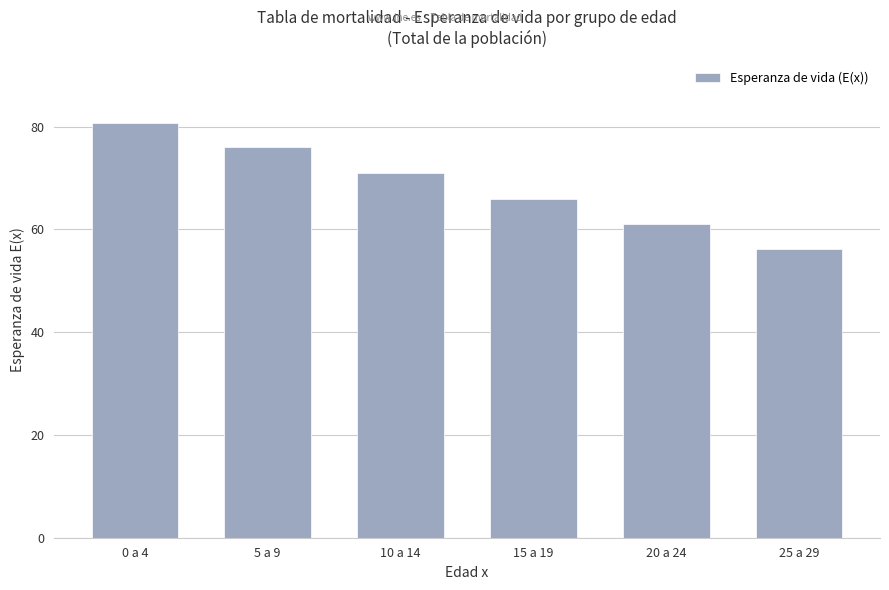

Reading left to right, transcribe all the data shown in this chart.

80.7	76.0	71.0	66.0	61.0	56.2